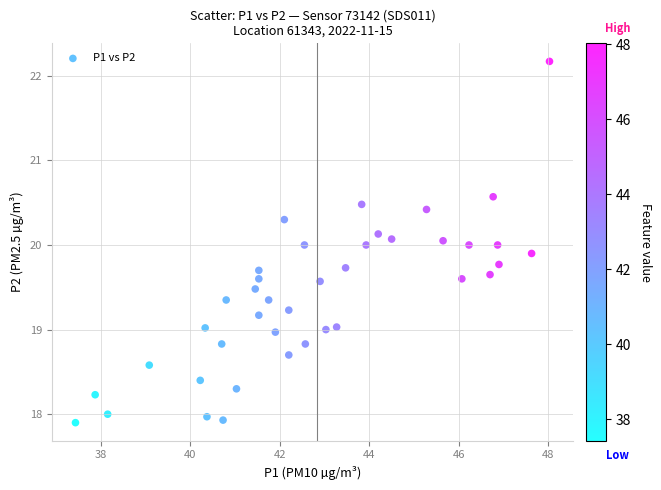

What is the range of Y values (max minus min)?

4.3